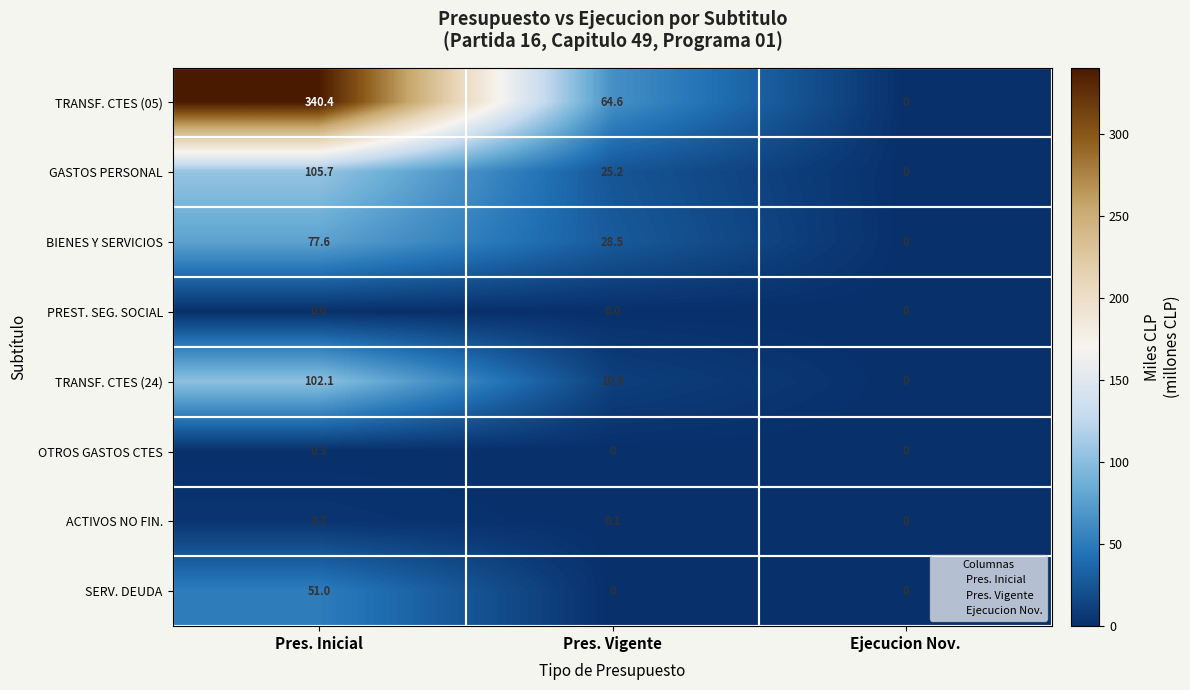

What is the greatest value displayed?

340.4